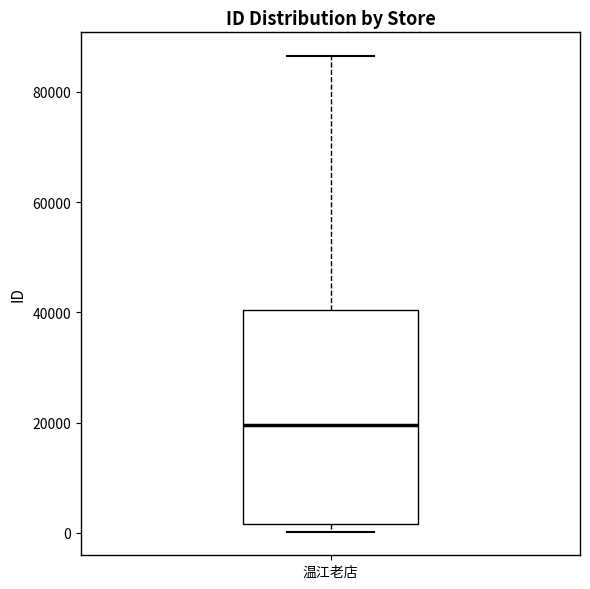

Transcribe this box plot: give where the median line is, the range the box spans, and where the two whiskers end, as read against the y-axis. The values are not printed on the chart, so give them approximately, as read against the axis.

median 20000, box 2000 to 40000, whiskers 0 to 86000